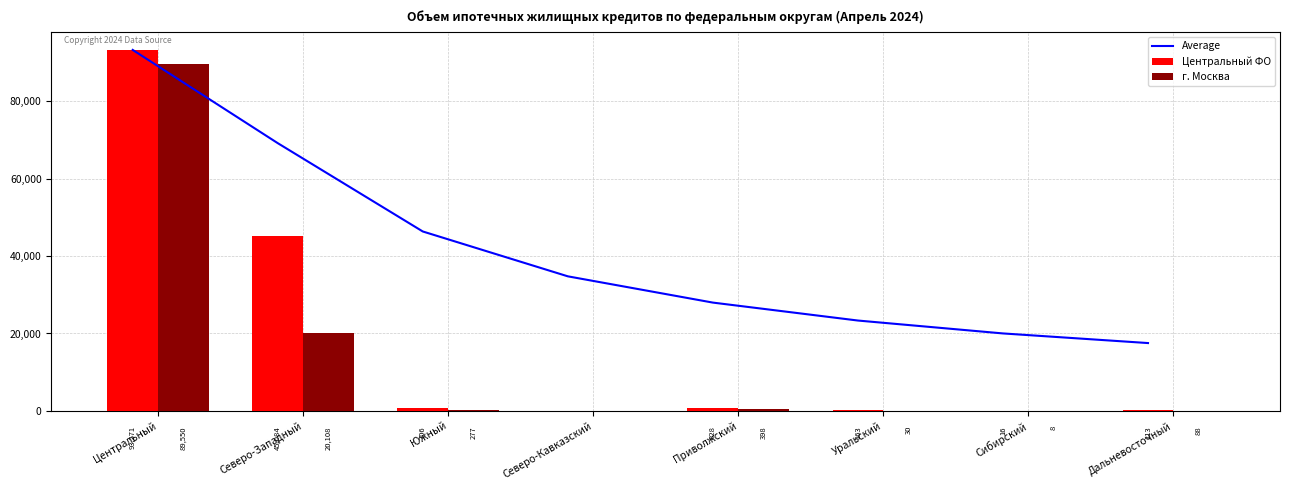

Which series has the largest range (max minus min)?

Центральный ФО